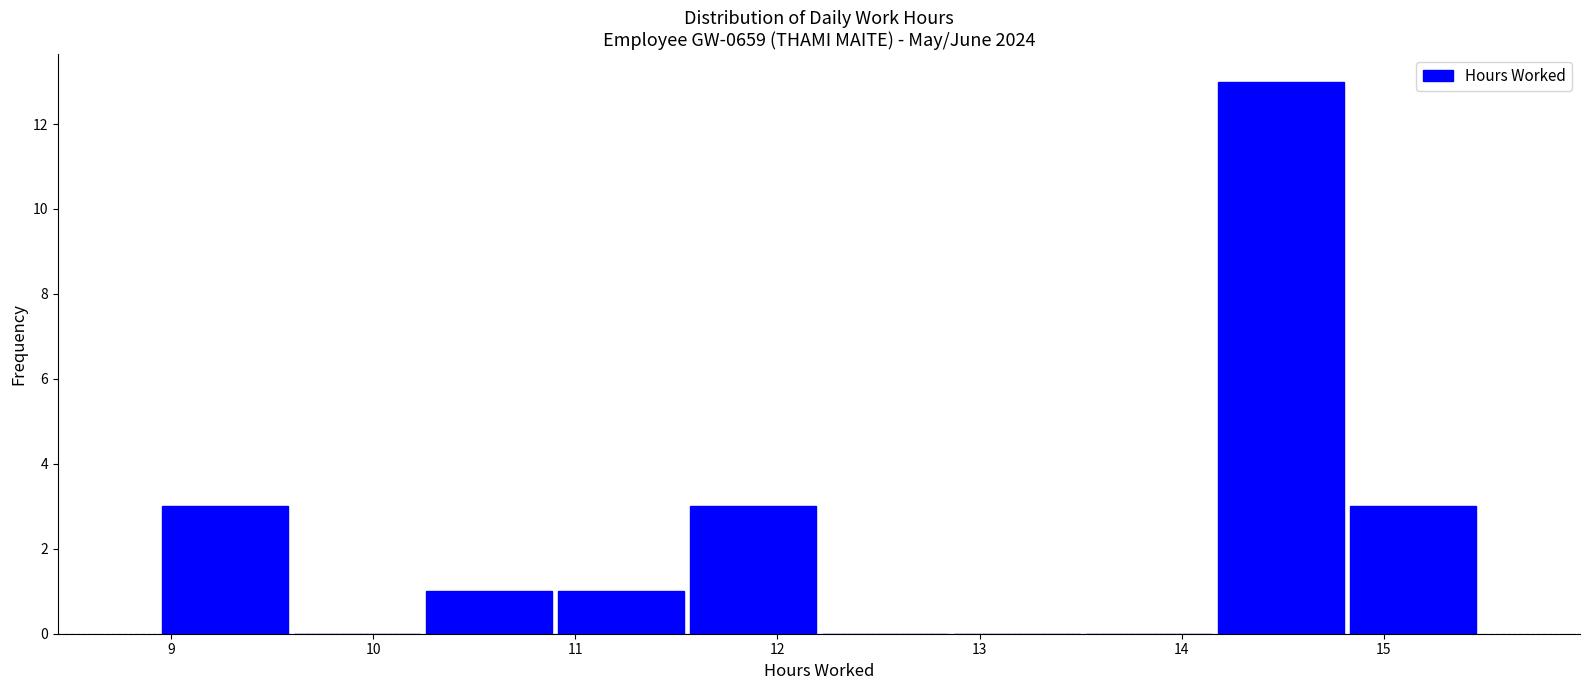

Reading left to right, list every bar in this chart as the range it spans on the x-axis followed by its height. Neither the bar edges nor the heights are printed on the chart, so give them approximately, as read against the axes.

8.9 to 9.6: 3
9.6 to 10.2: 0
10.2 to 10.9: 1
10.9 to 11.6: 1
11.6 to 12.2: 3
12.2 to 12.9: 0
12.9 to 13.5: 0
13.5 to 14.2: 0
14.2 to 14.8: 13
14.8 to 15.5: 3